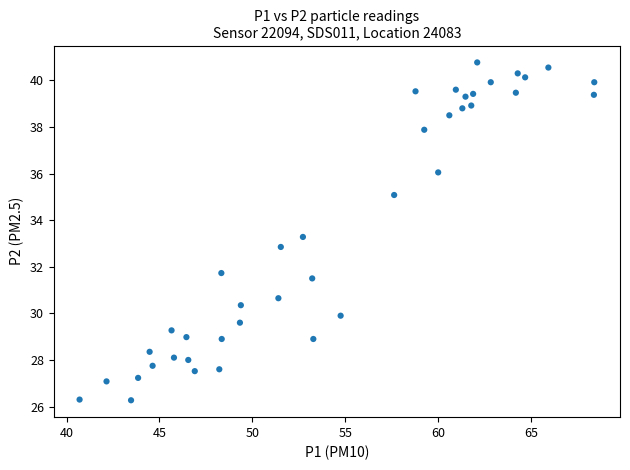

What is the range of X values (max minus min)?

27.7